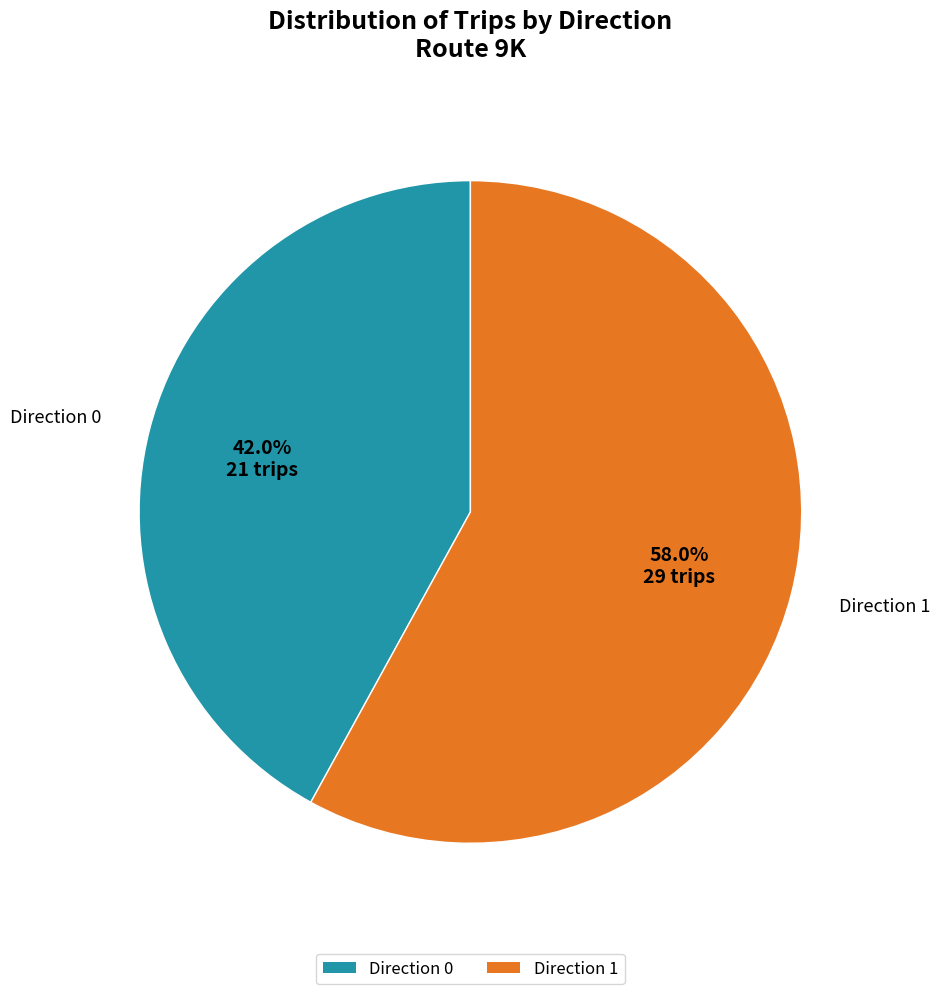

Which slice is the smallest?

Direction 0